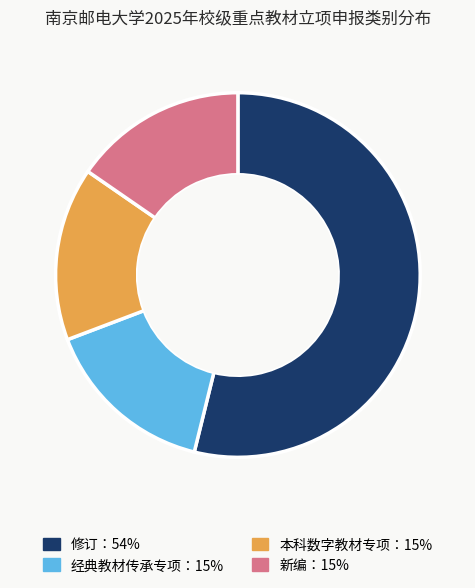

Does any single category account for the majority?

Yes